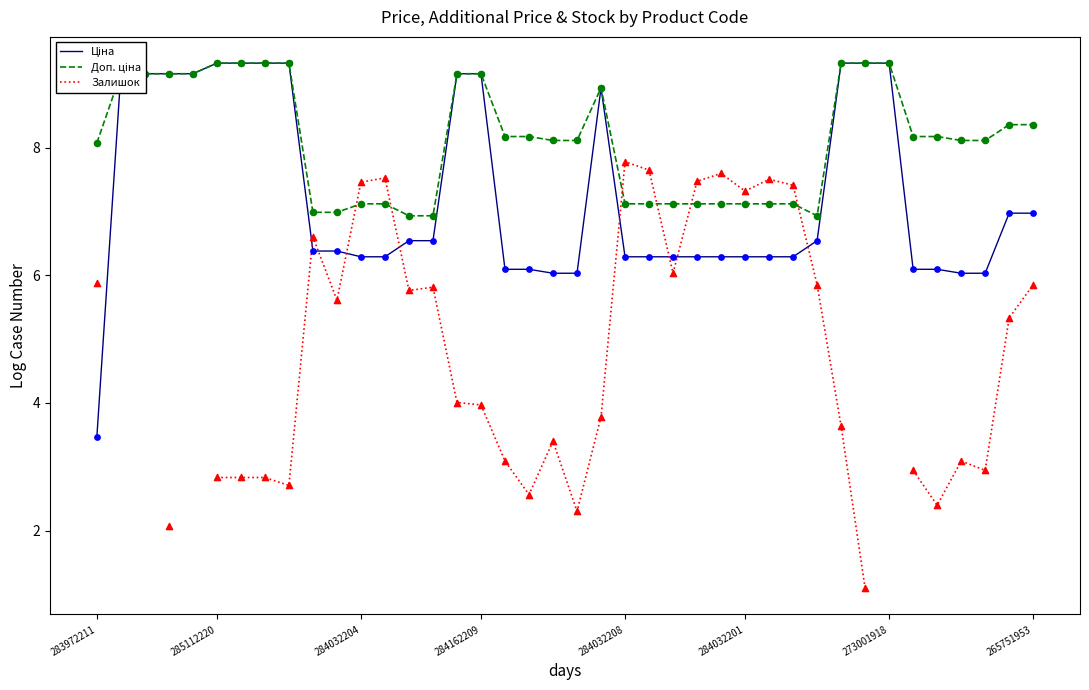

Which series contains the highest Y value?

Ціна